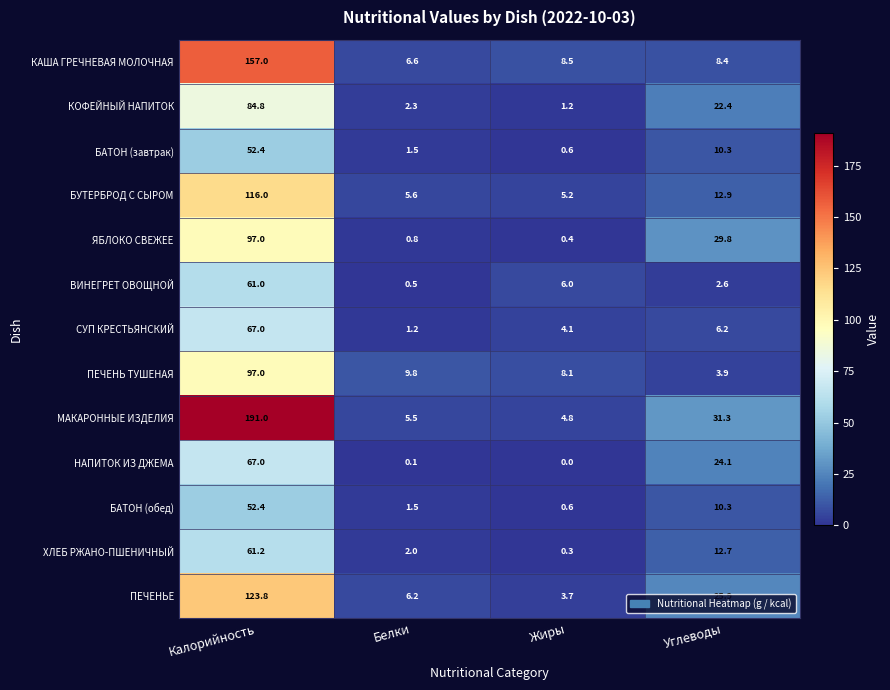

What is the lowest value of the БУТЕРБРОД С СЫРОМ series?

5.2